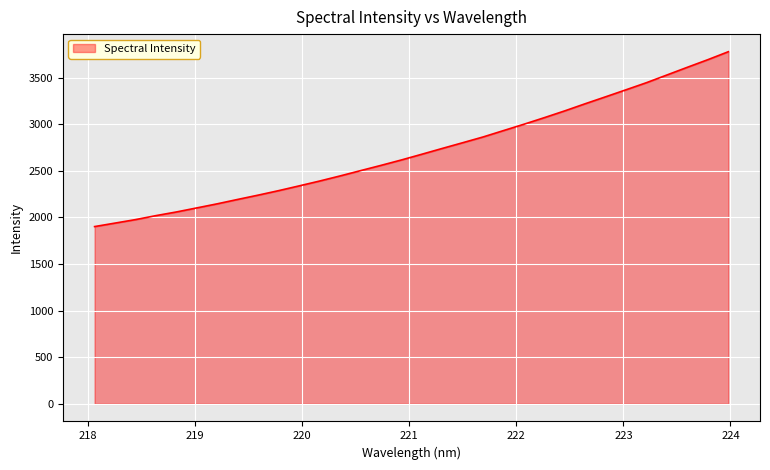

What is the smallest value displayed?

1901.6